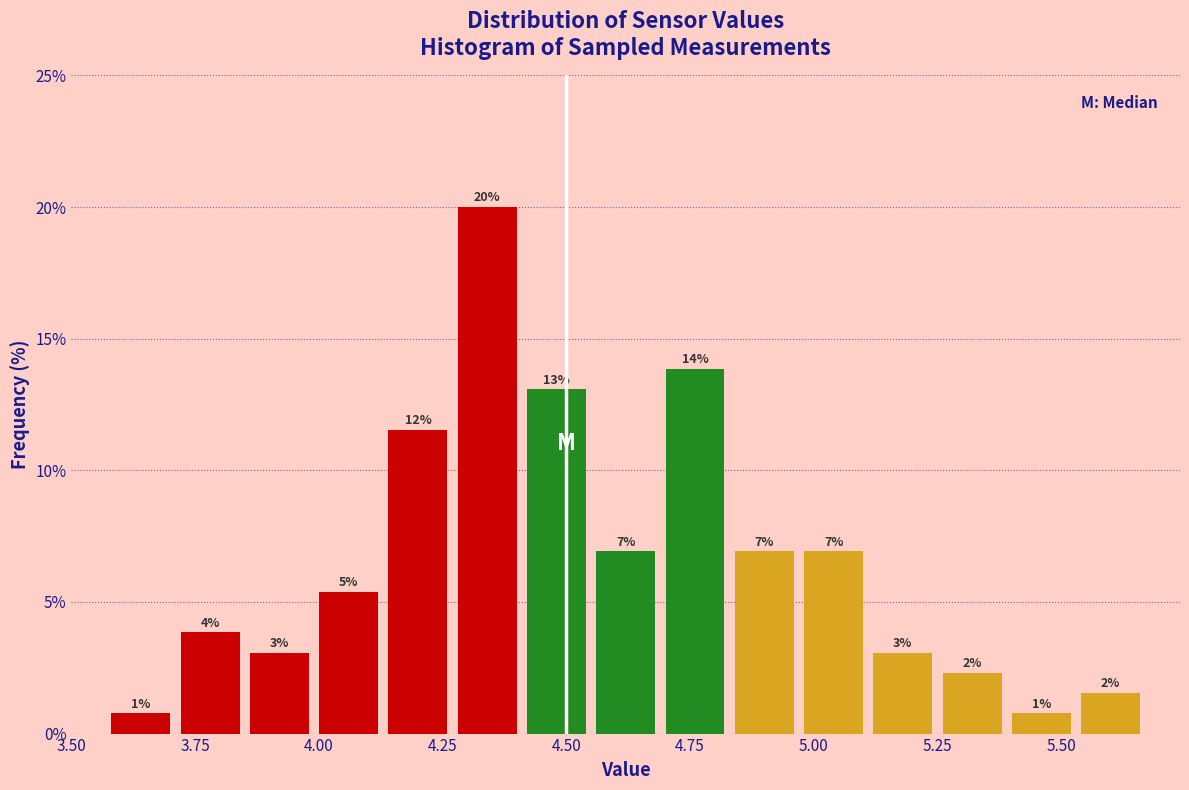

Read against the x-axis, roughly where is the centre of the tallest bar?

4.35